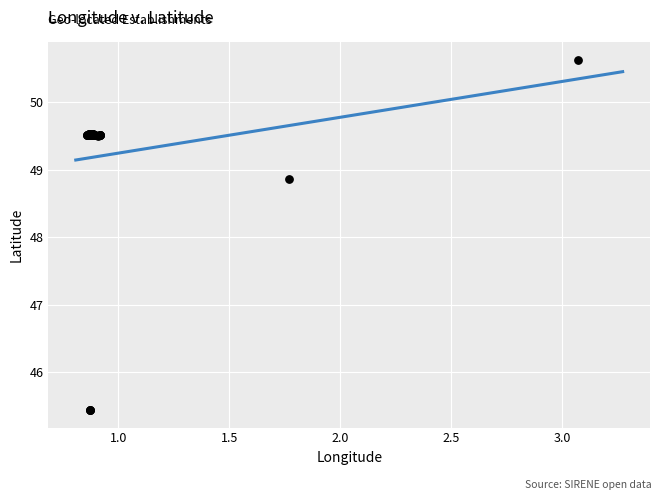

What Y value in the scatter plot is closest to 48?

48.9